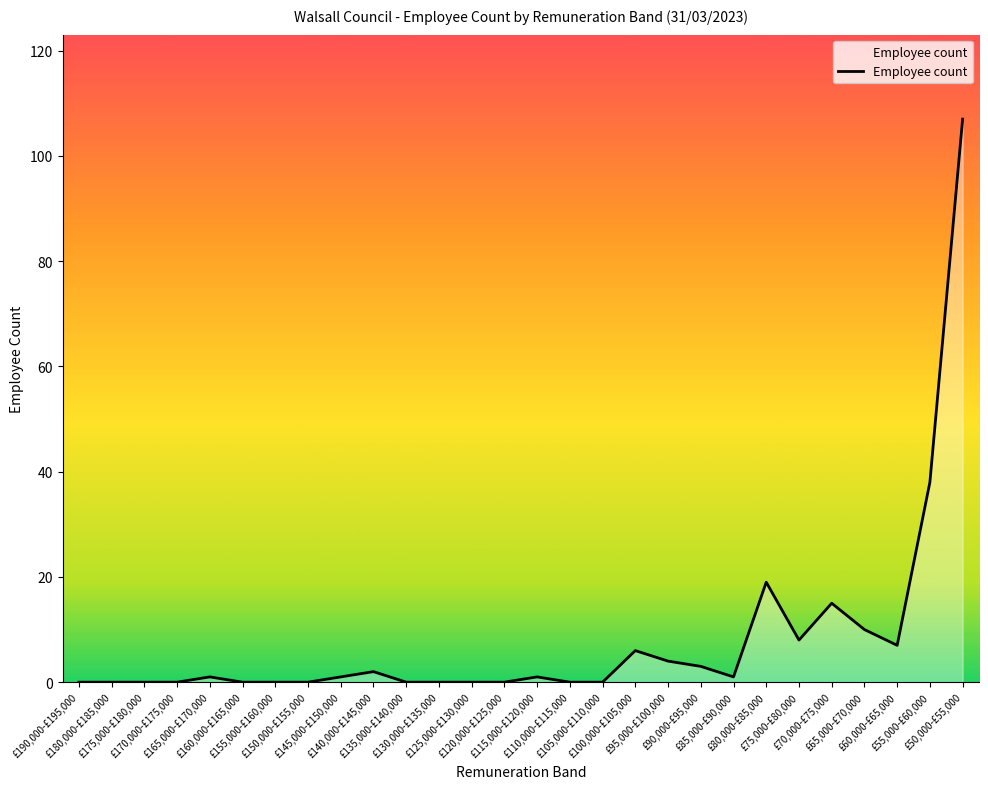

What is the maximum value shown in the chart?

107